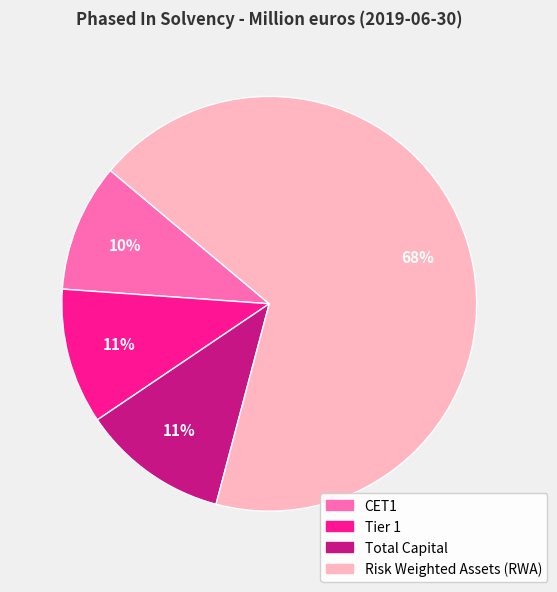

To the nearest percent, what is the difference between the Total Capital and CET1 slice percentages?

1%